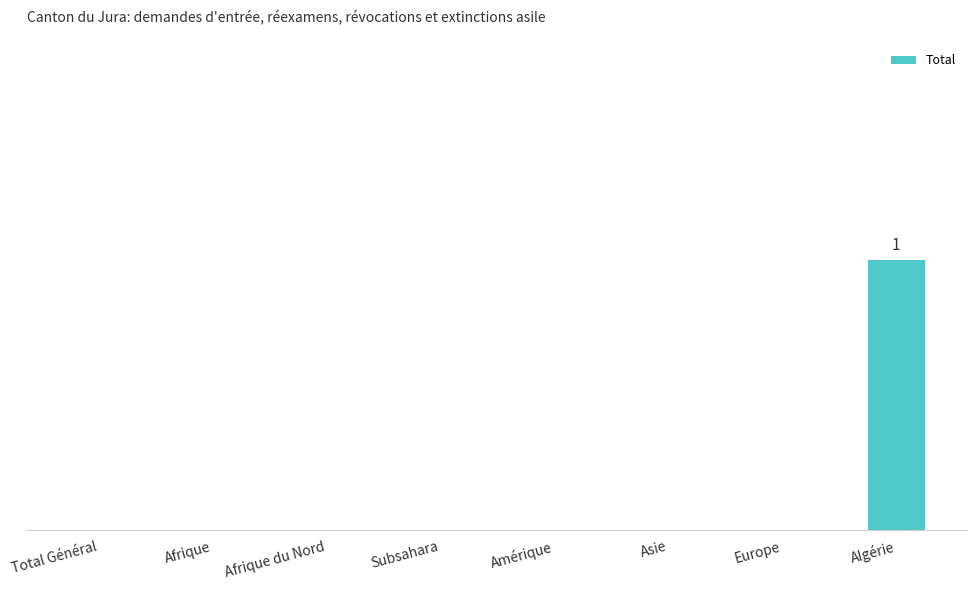

Are the bars horizontal?

No